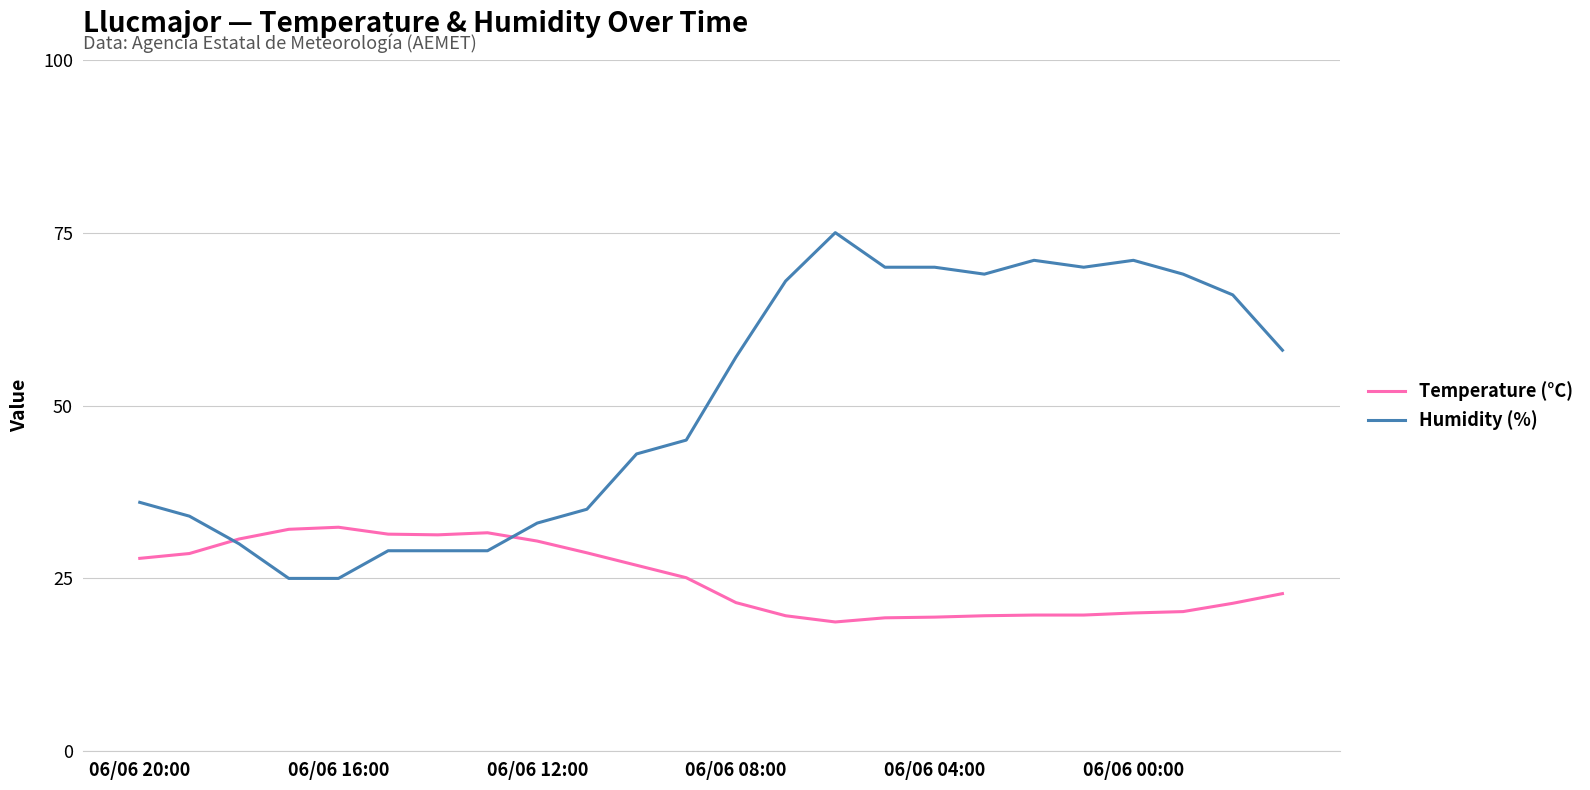

Which series has the largest range (max minus min)?

Humidity (%)